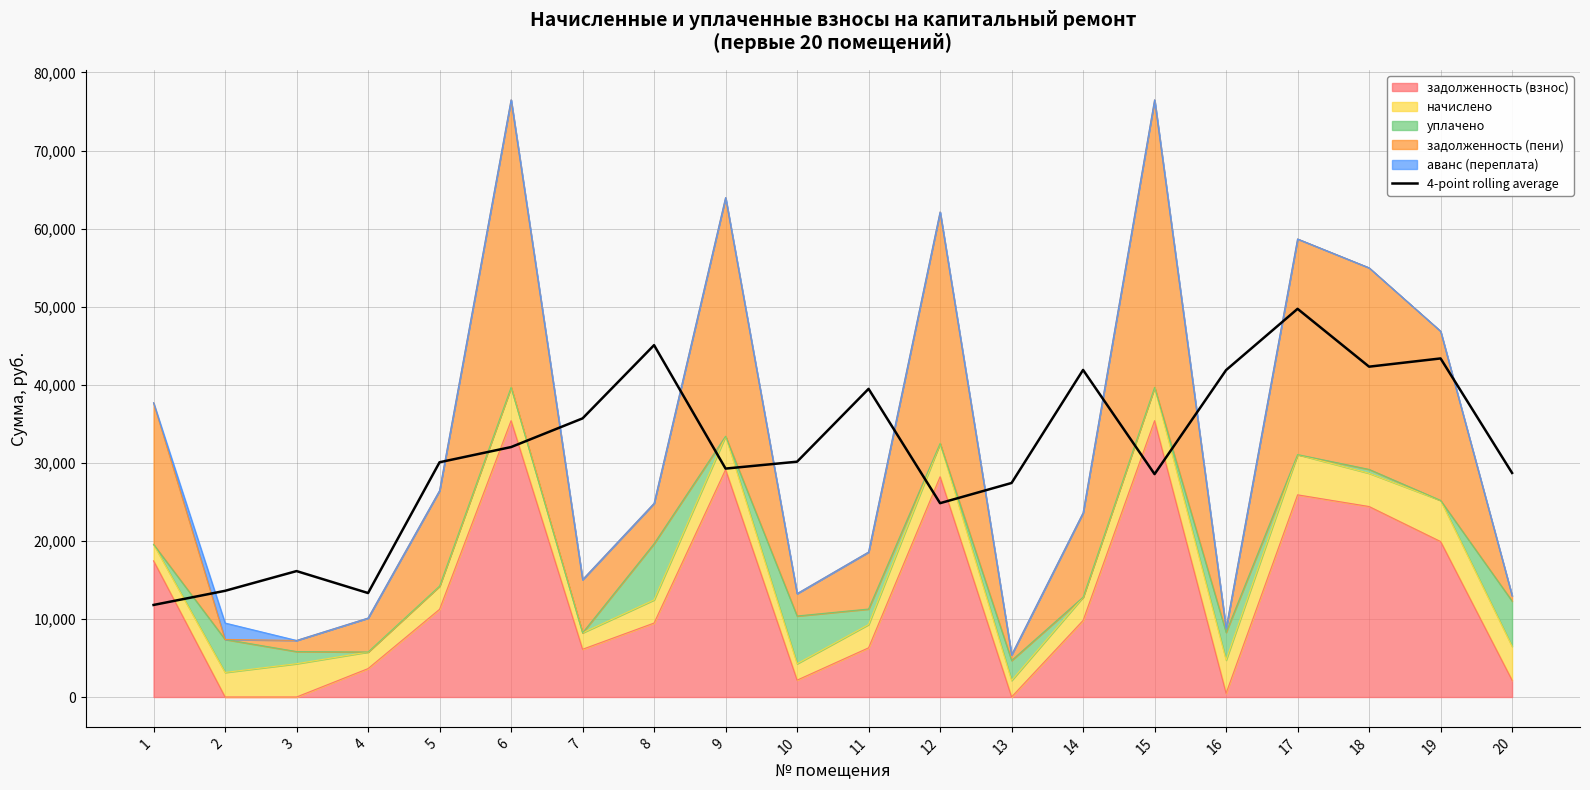

What is the difference between the maximum and minimum values?

37927.2